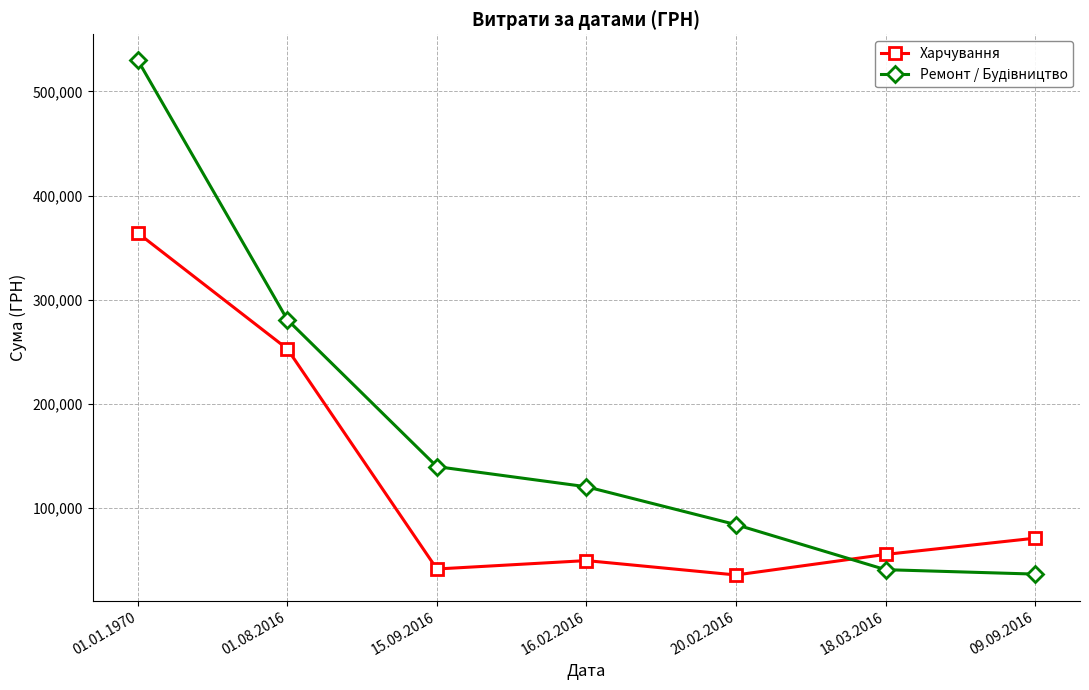

At which category is the sum across all series the highest?

01.01.1970